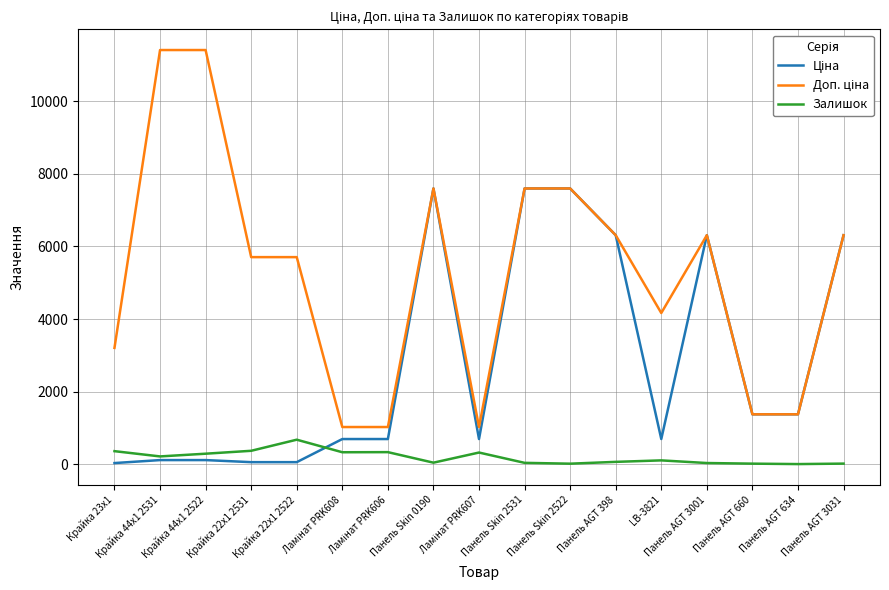

What is the maximum value shown in the chart?

11410.0